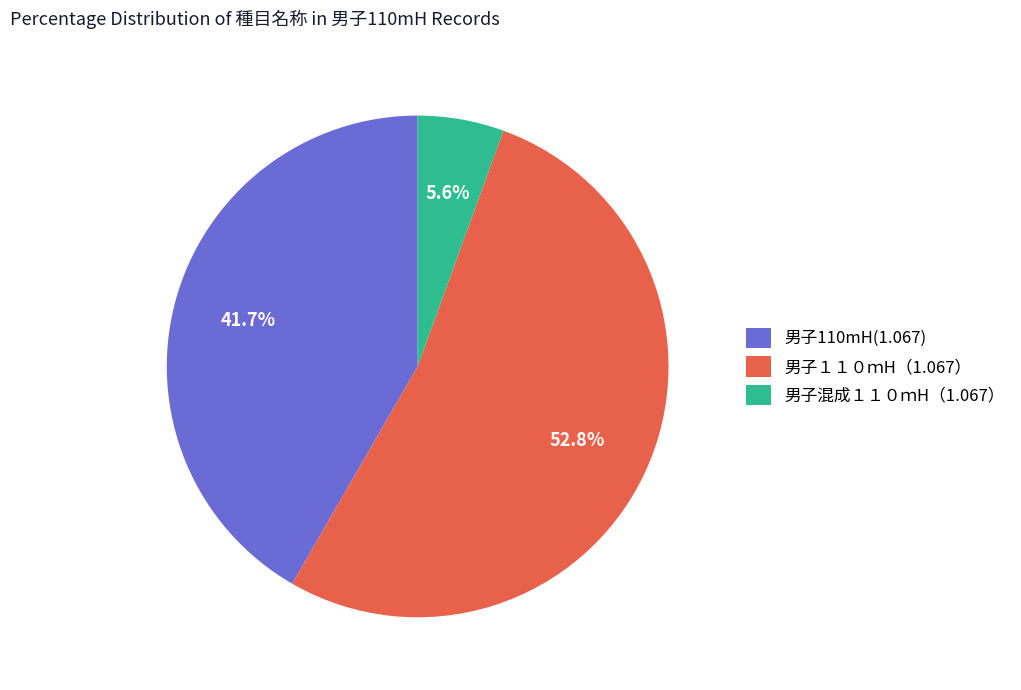

What percentage is the 男子１１０ｍH（1.067） slice, to the nearest percent?

53%